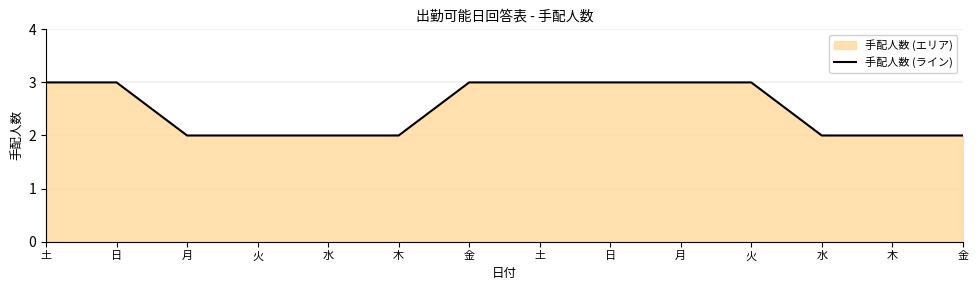

Which category has the lowest value across all series?

月